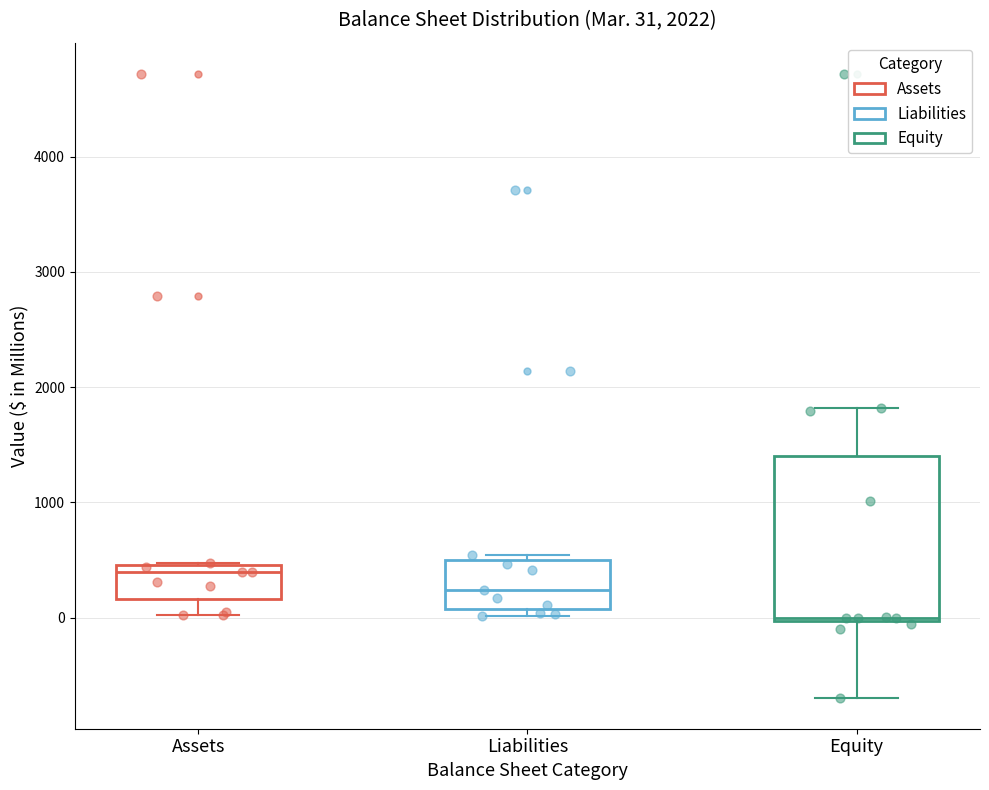

Which box has the lowest median line?

Equity